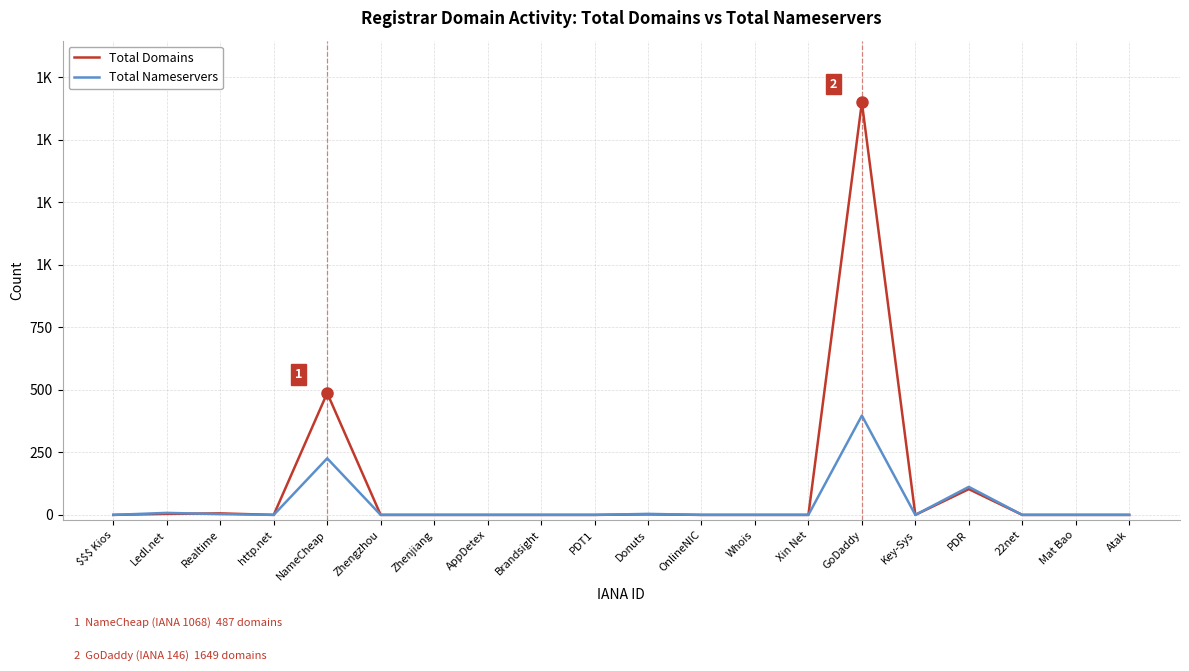

What is the label of the 8th point from the left?

AppDetex